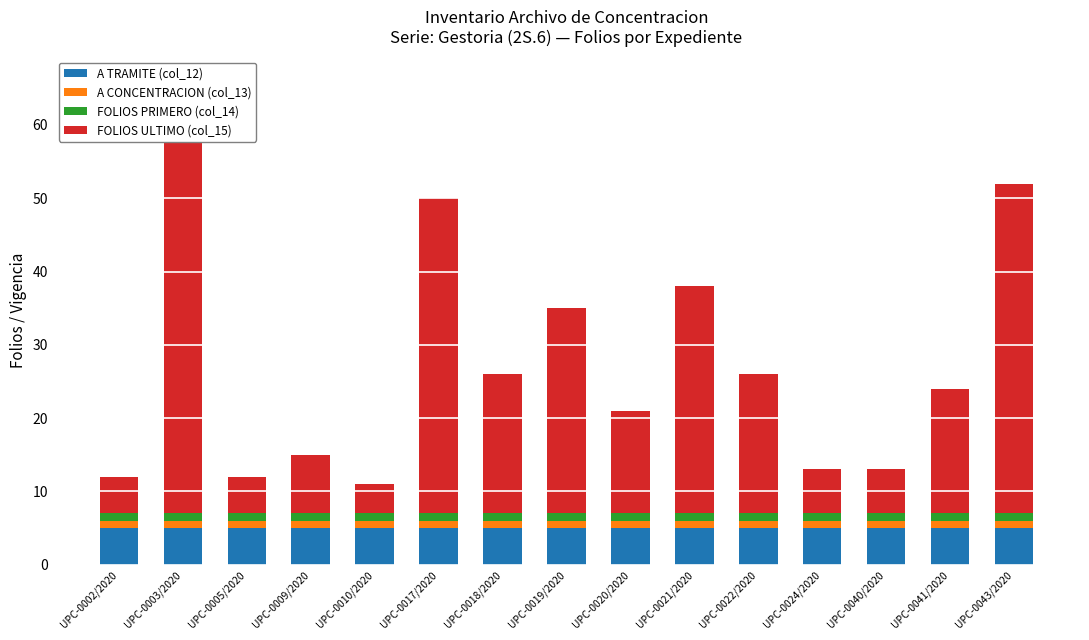

What is the difference between the highest and lowest values at UPC-0041/2020?

16